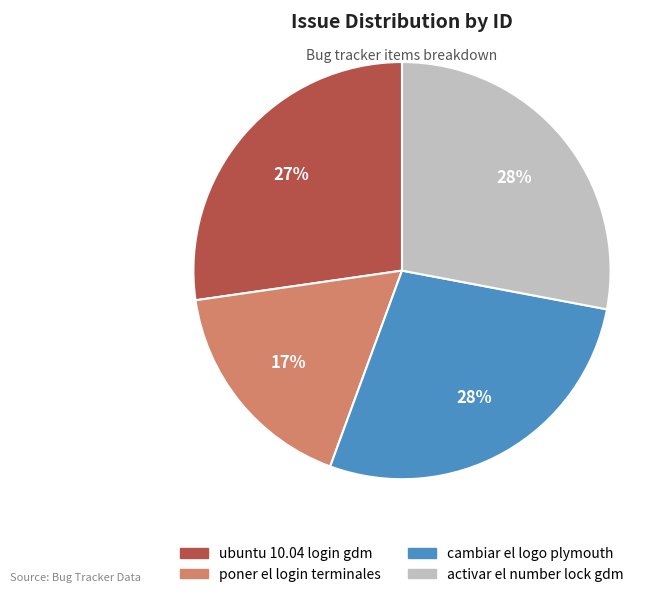

Combined, do ubuntu 10.04 login gdm and poner el login terminales account for over 50%?

No